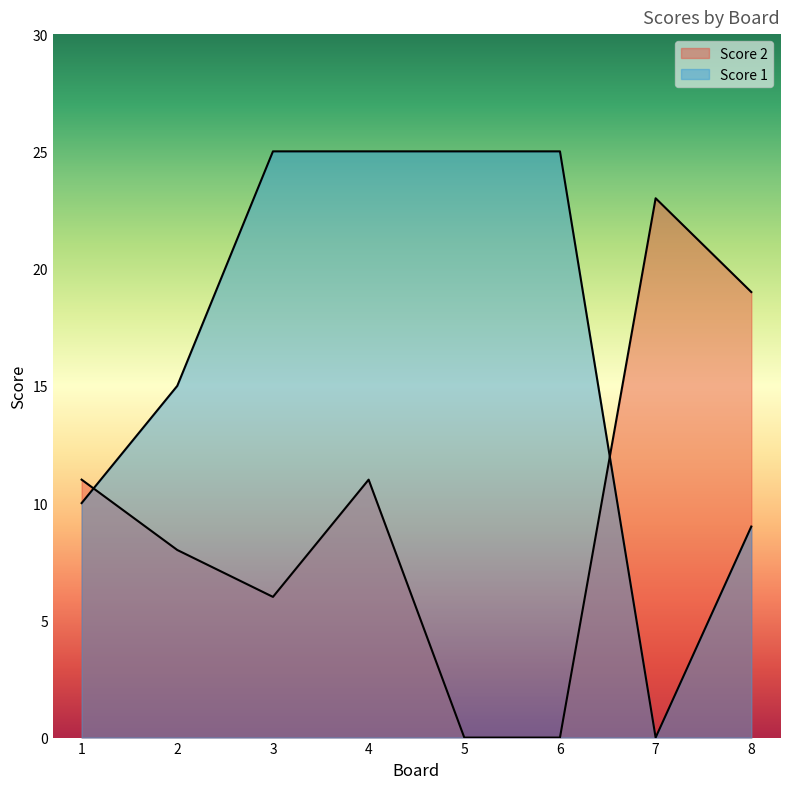

What is the value of the Score 2 point at the 1st from the left?

11